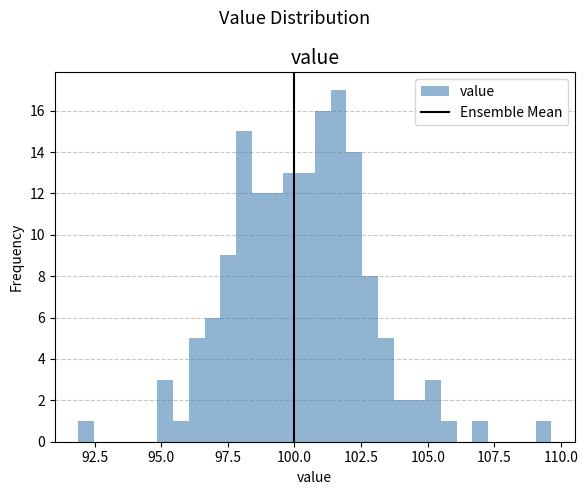

Read against the x-axis, roughly where is the centre of the tallest bar?

101.5